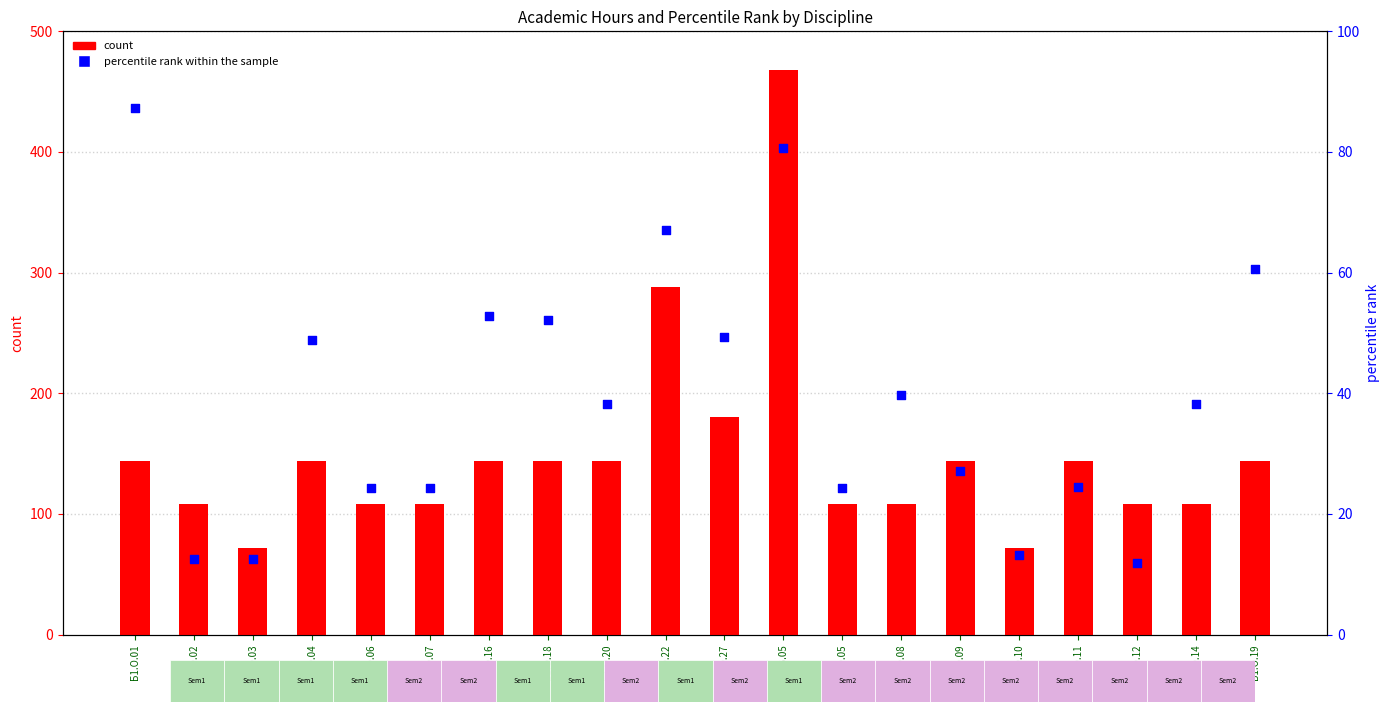

Which series contains the lowest Y value?

percentile rank within the sample